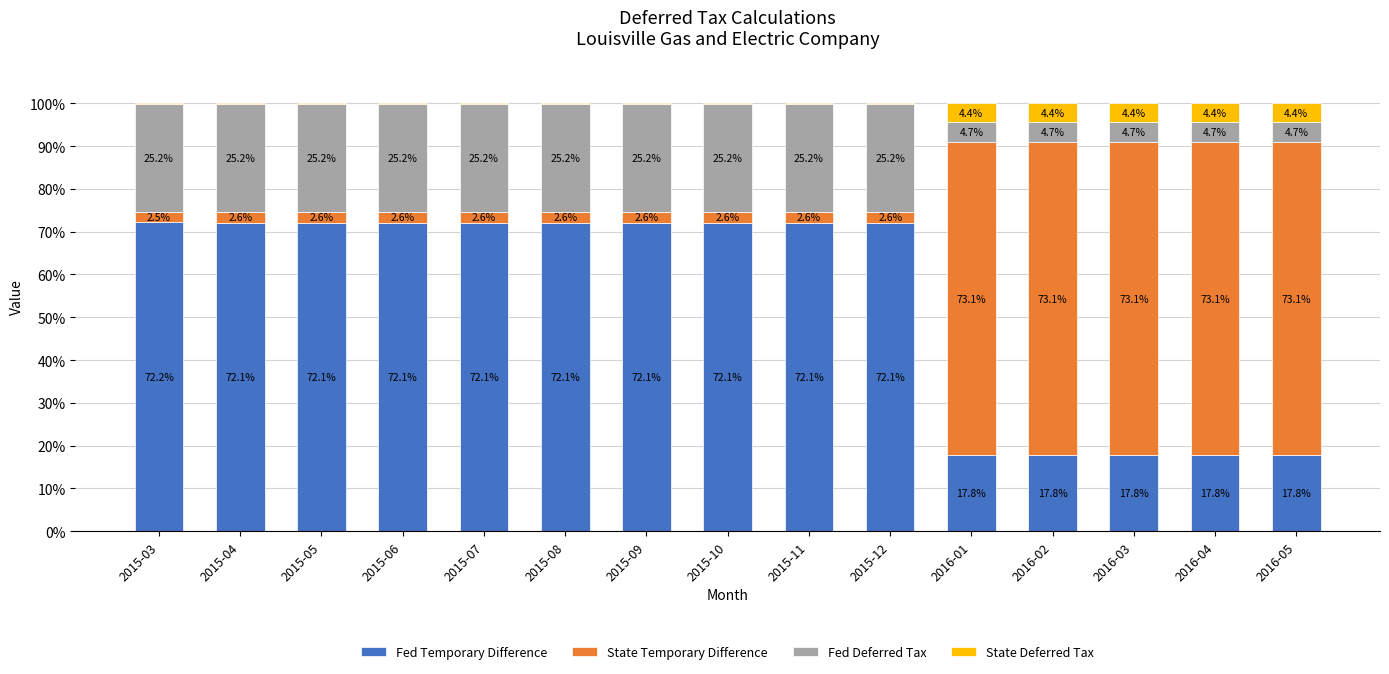

Are the bars grouped side by side (vs. stacked)?

No